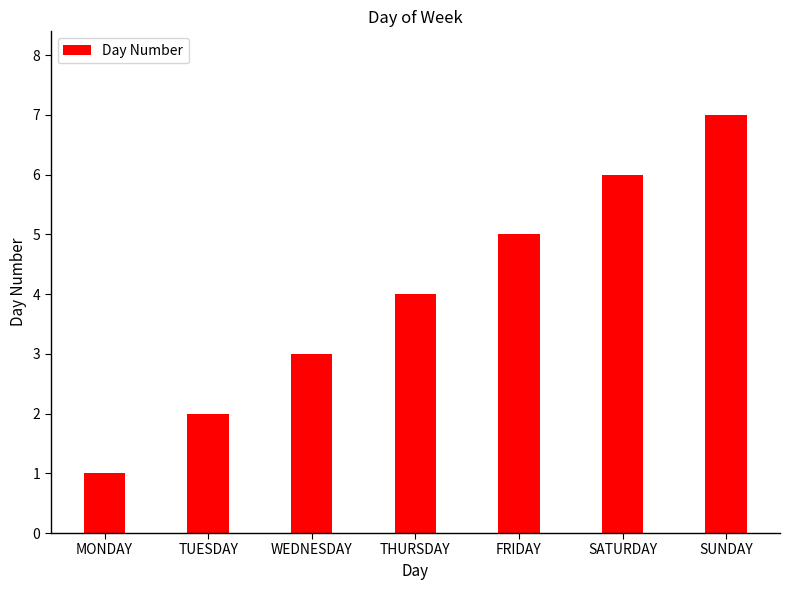

What is the minimum value shown in the chart?

1